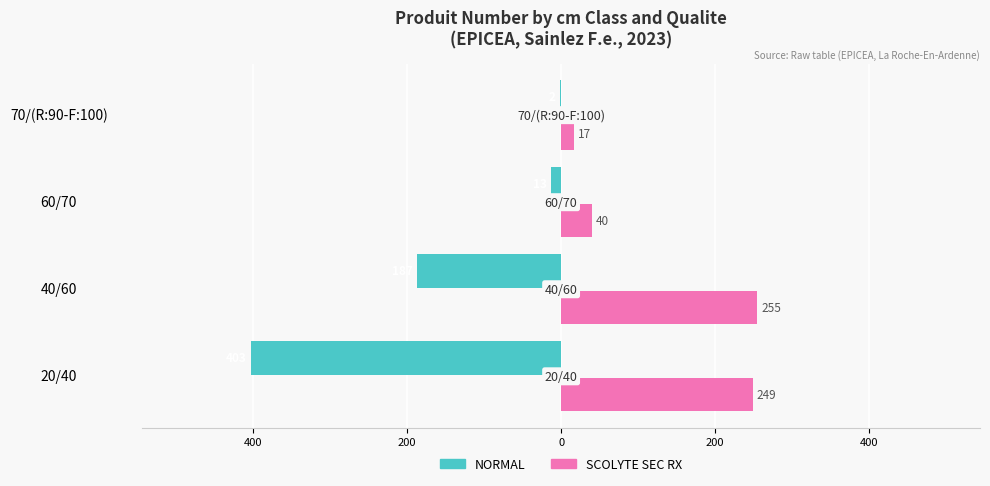

What is the sum of all SCOLYTE SEC RX values?

561